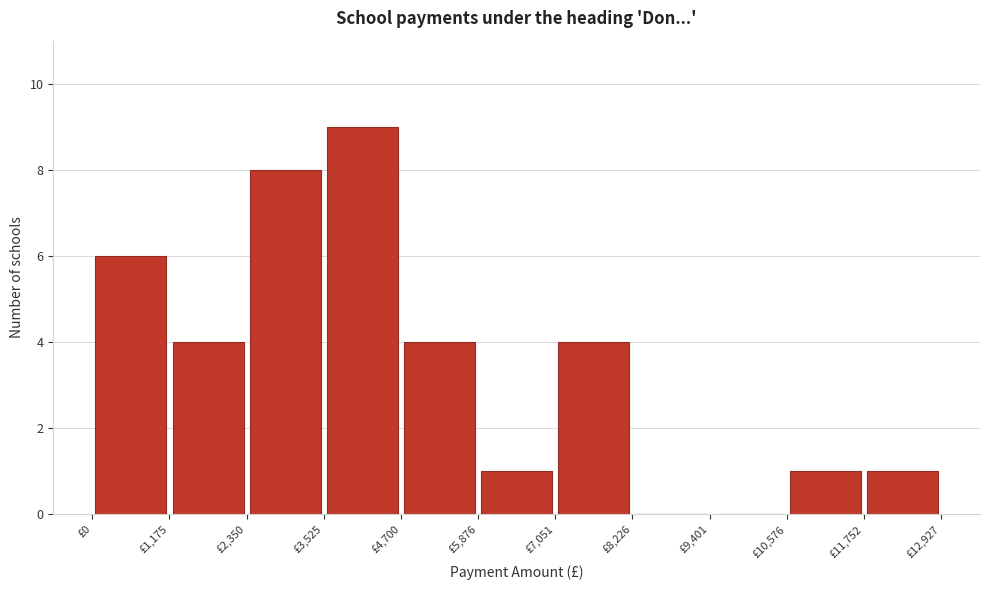

What is the height of the bar covering 11800 to 13000 on the x-axis? Neither the bar edges nor the heights are printed on the chart, so give them approximately, as read against the axes.

1